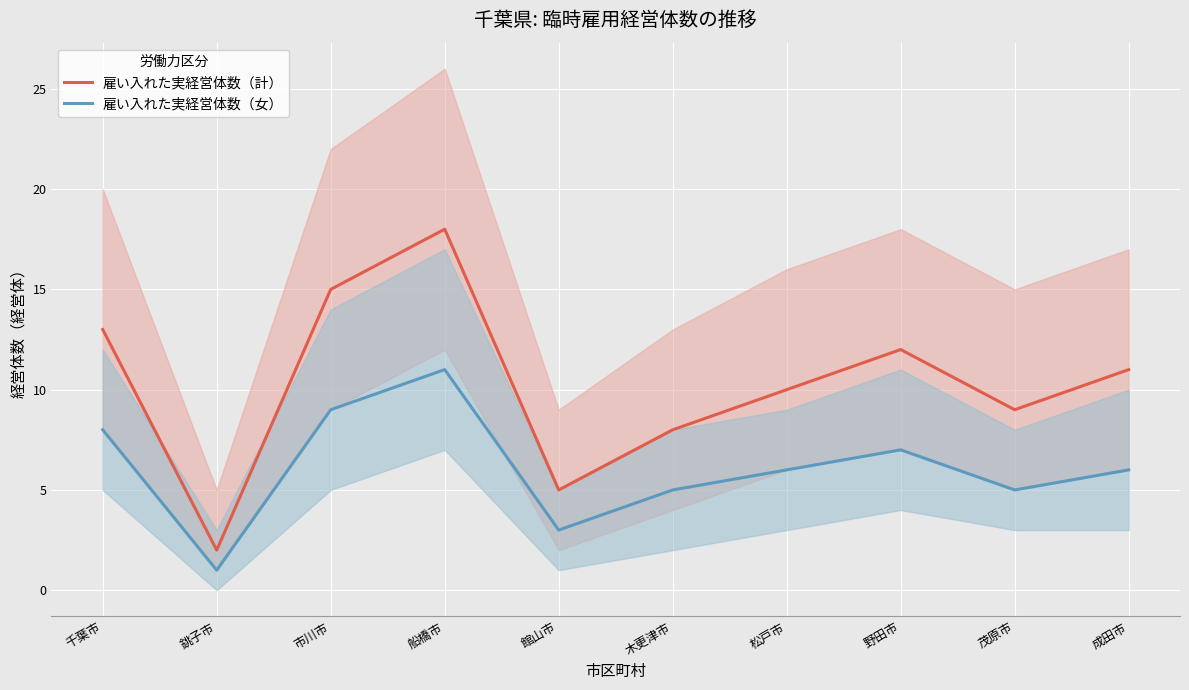

Count the 雇い入れた実経営体数（女） values in the range 5 to 8.

6